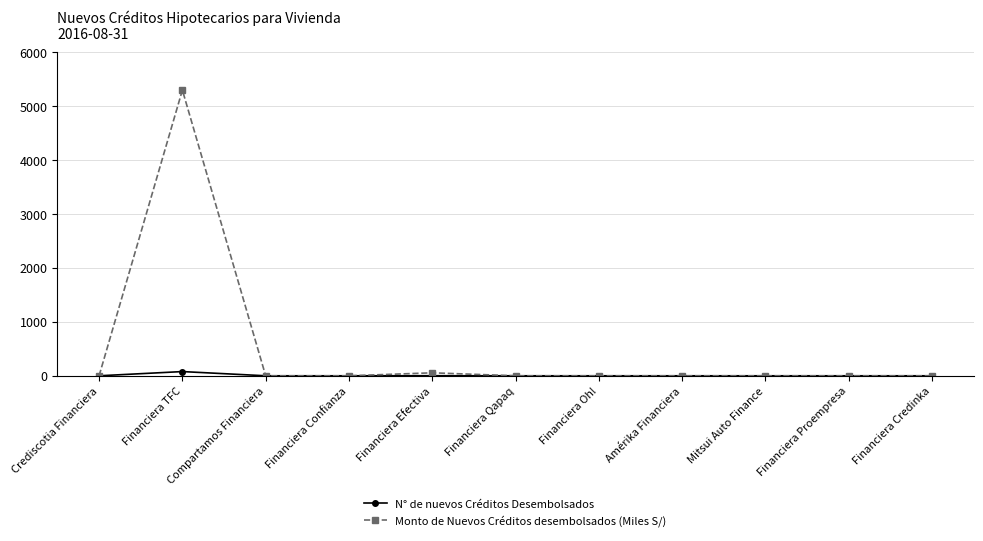

Where is the first local maximum for N° de nuevos Créditos Desembolsados?

Financiera TFC